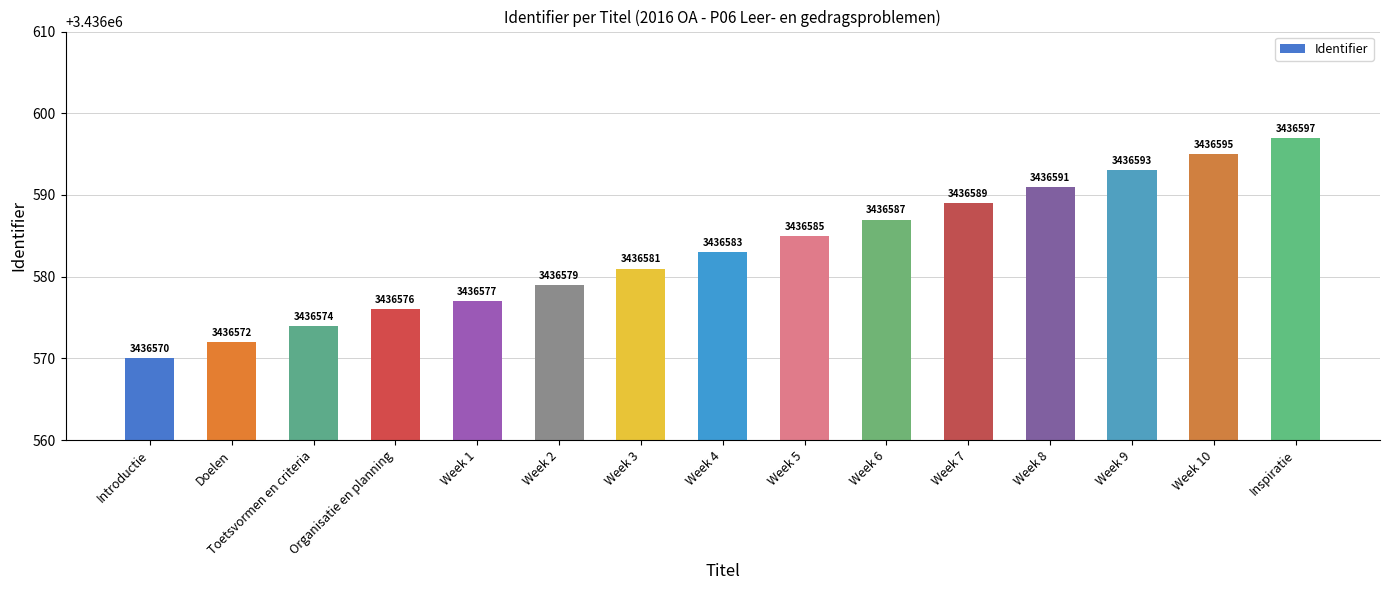

What is the difference between the second highest and minimum values?

25